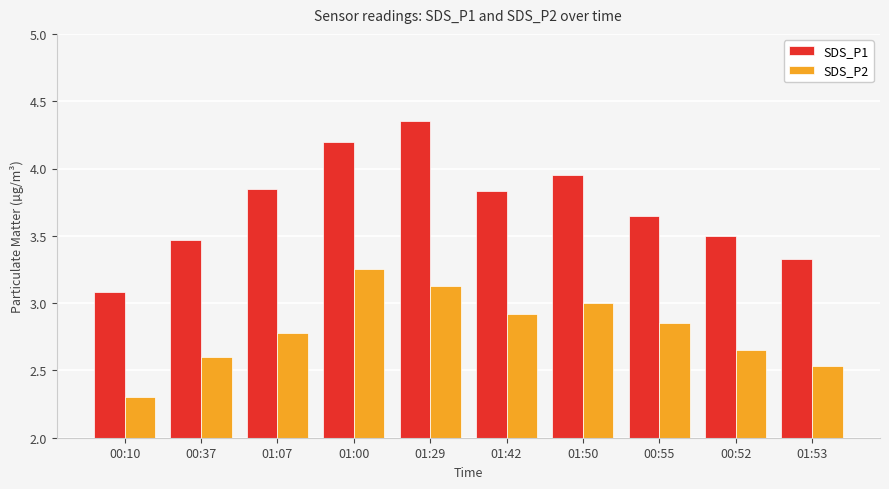

What is the label of the 6th bar from the left?

01:42